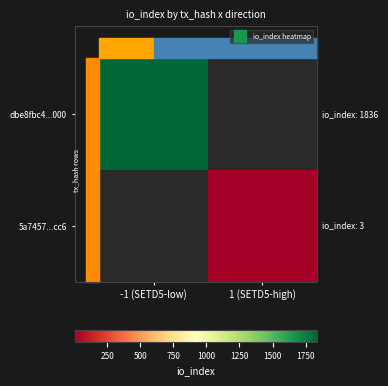

Is the value of 5a7457...cc6 at -1 (SETD5-low) greater than the value of dbe8fbc4...000 at -1 (SETD5-low)?

No